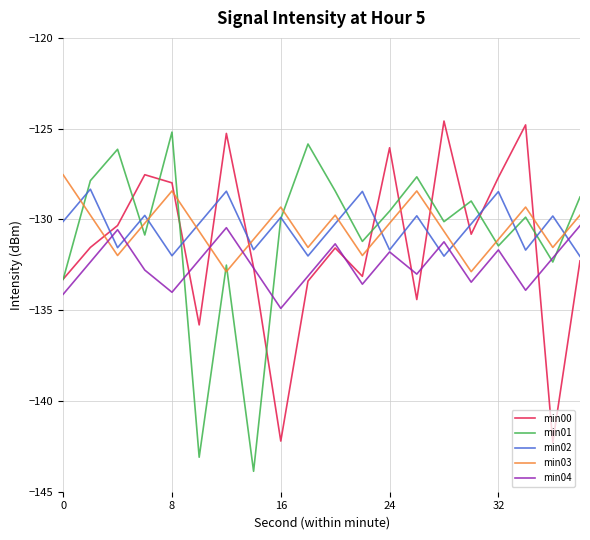

What is the maximum value for min02?

-128.3